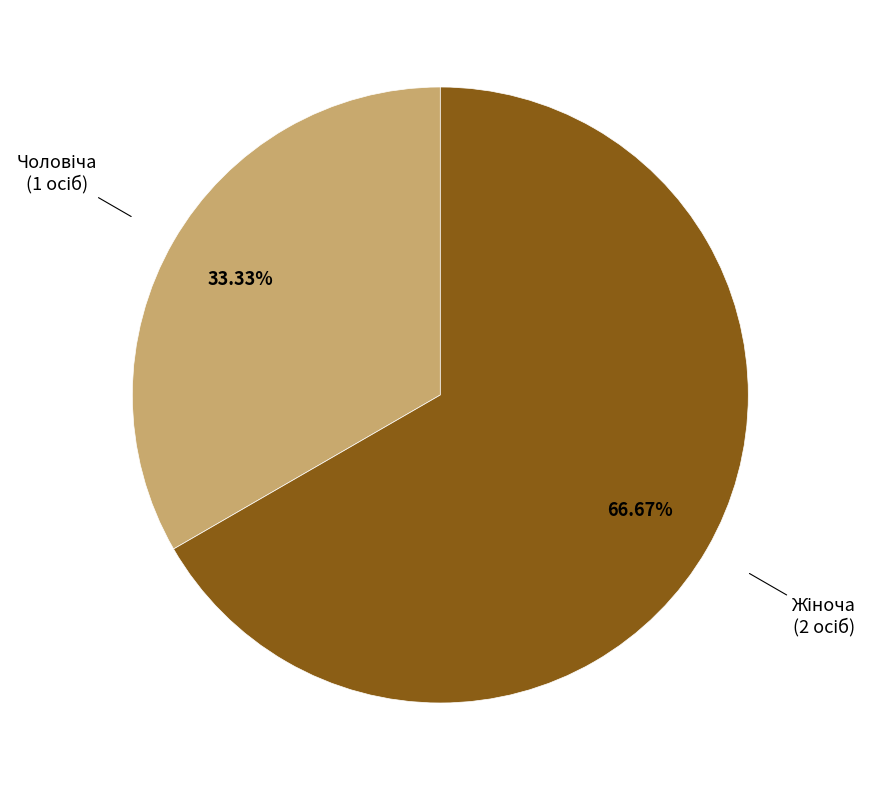

Is there a majority slice in this chart?

Yes